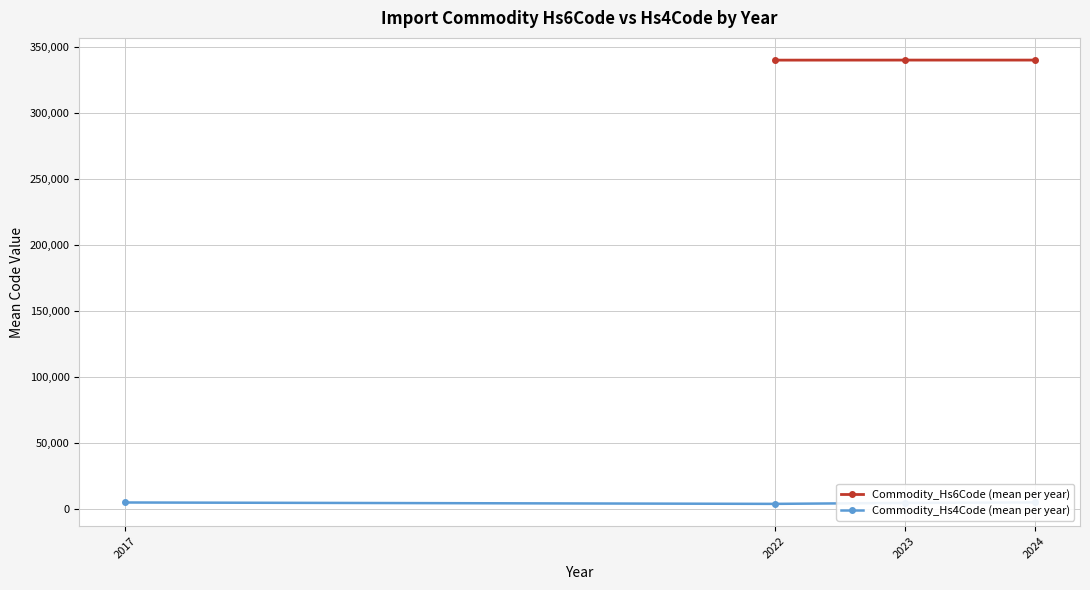

What is the maximum value for Commodity_Hs6Code (mean per year)?

340290